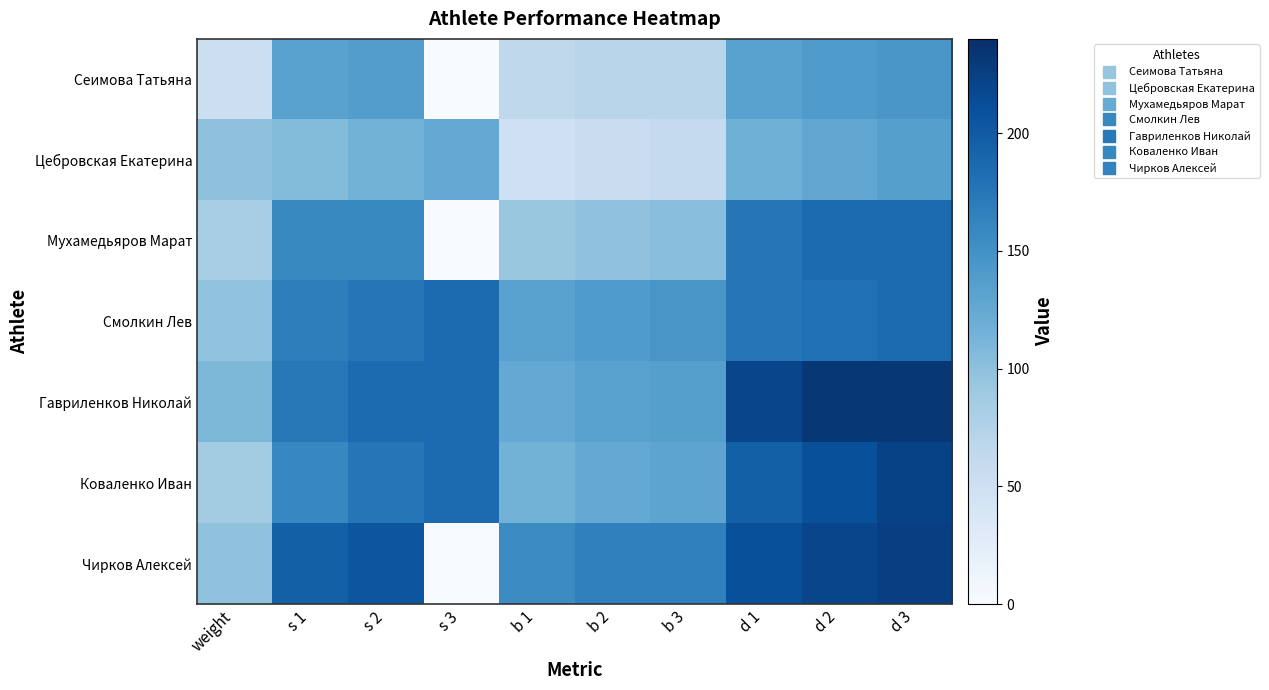

List the series in order of their peak value, highest first.

Гавриленков Николай, Чирков Алексей, Коваленко Иван, Мухамедьяров Марат, Смолкин Лев, Сеимова Татьяна, Цебровская Екатерина